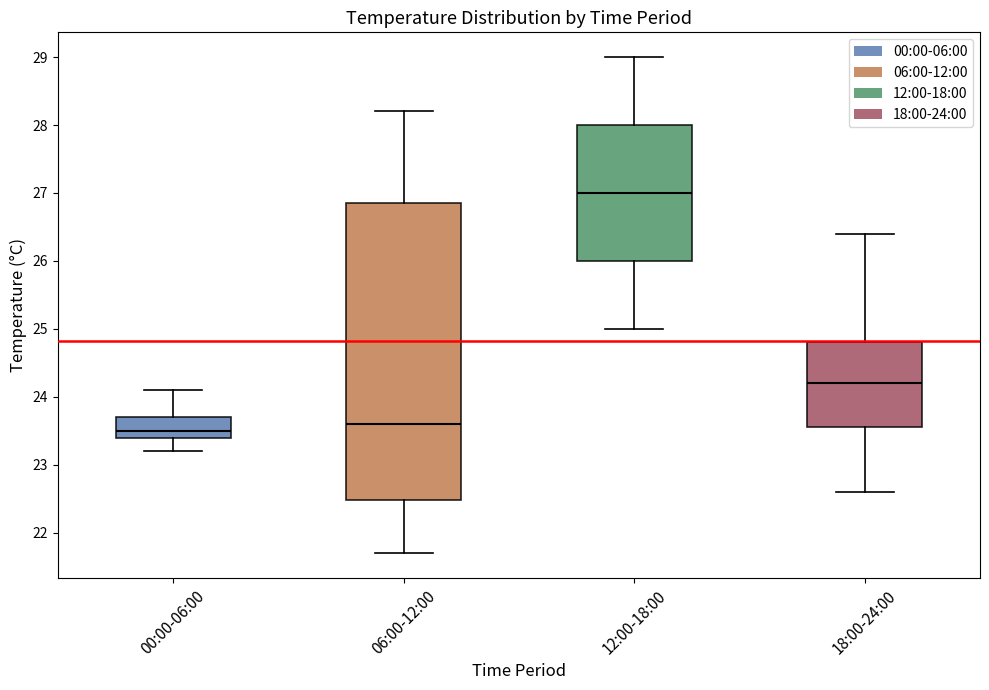

Reading left to right, transcribe this box plot: for each box, give where its median line is, the range the box spans, and where its two whiskers end, as read against the y-axis. The values are not printed on the chart, so give them approximately, as read against the axis.

00:00-06:00: median 23.5, box 23.4 to 23.7, whiskers 23.2 to 24.1
06:00-12:00: median 23.6, box 22.5 to 26.9, whiskers 21.7 to 28.2
12:00-18:00: median 27.0, box 26.0 to 28.0, whiskers 25.0 to 29.0
18:00-24:00: median 24.2, box 23.6 to 24.8, whiskers 22.6 to 26.4